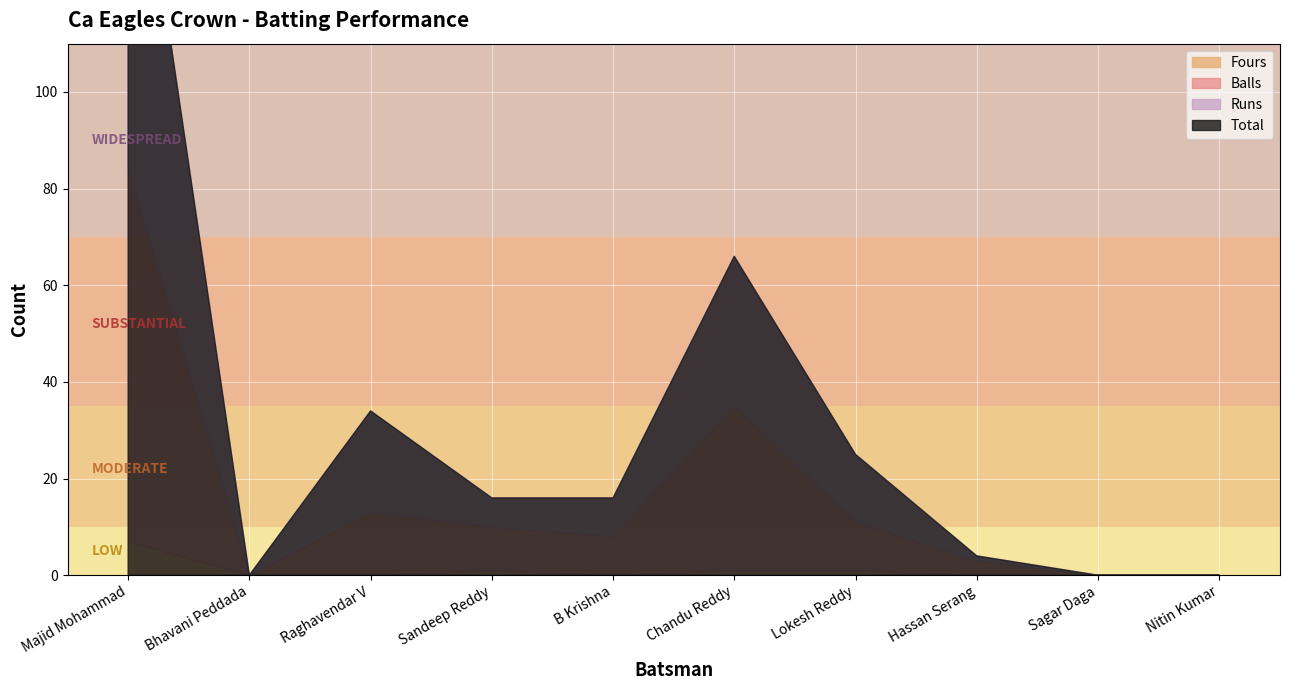

Which series changed the most between Raghavendar V and Nitin Kumar?

Runs